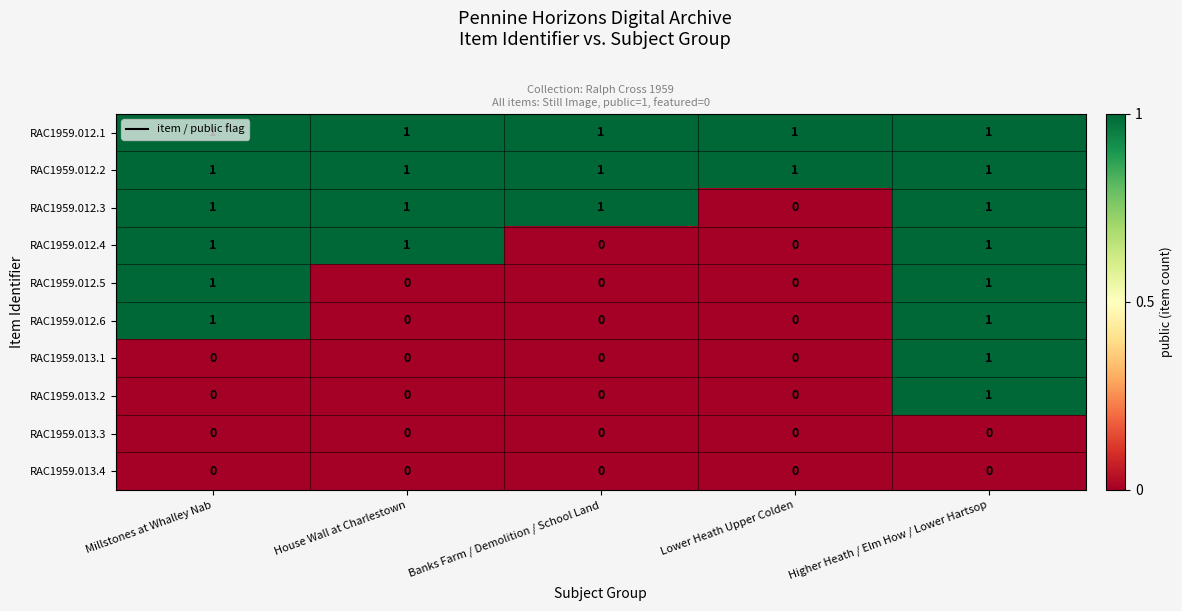

At which category is the sum across all series the highest?

Higher Heath / Elm How / Lower Hartsop